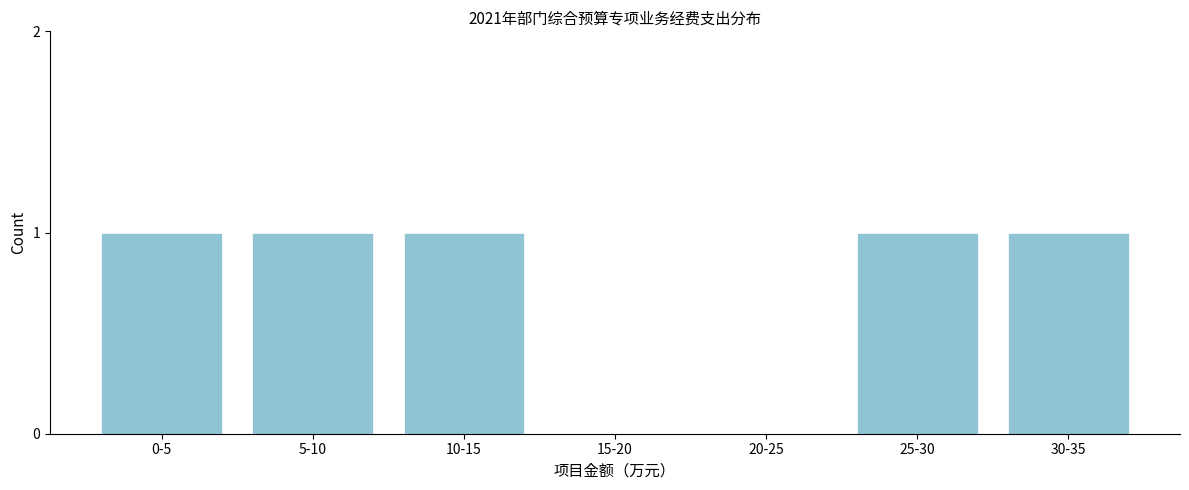

Reading left to right, extract all data points from this chart.

0-5=1	5-10=1	10-15=1	15-20=0	20-25=0	25-30=1	30-35=1